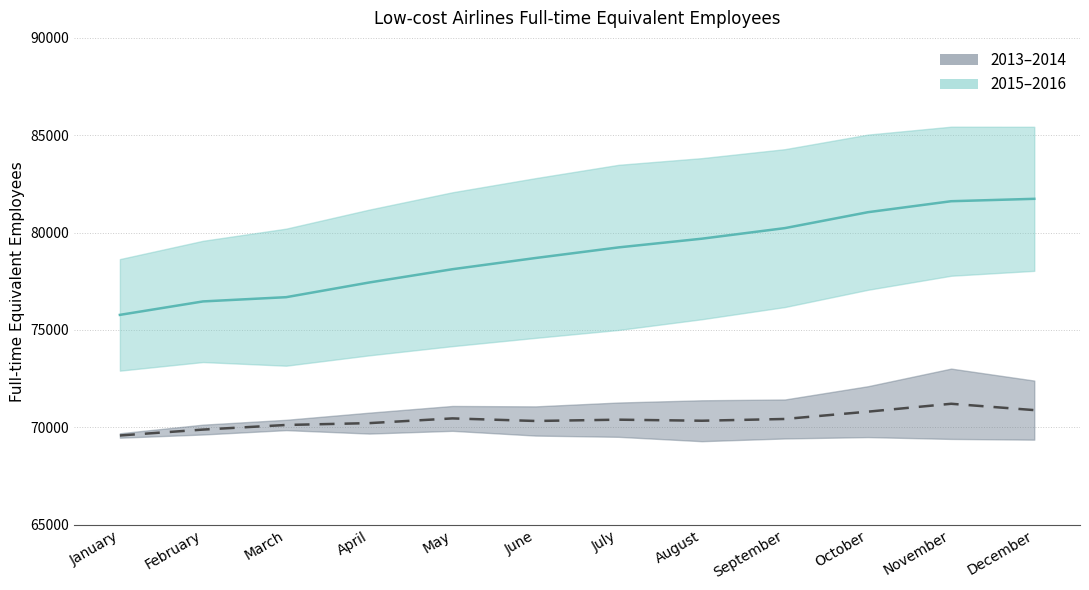

Which series has the largest total across all categories?

2015–2016 mid